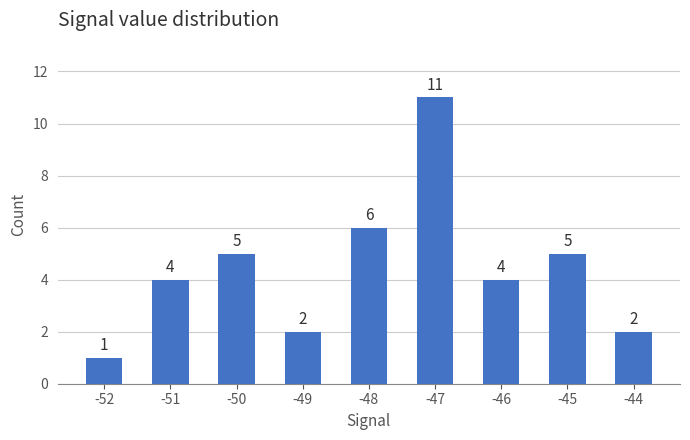

Which category has the lowest value across all series?

-52